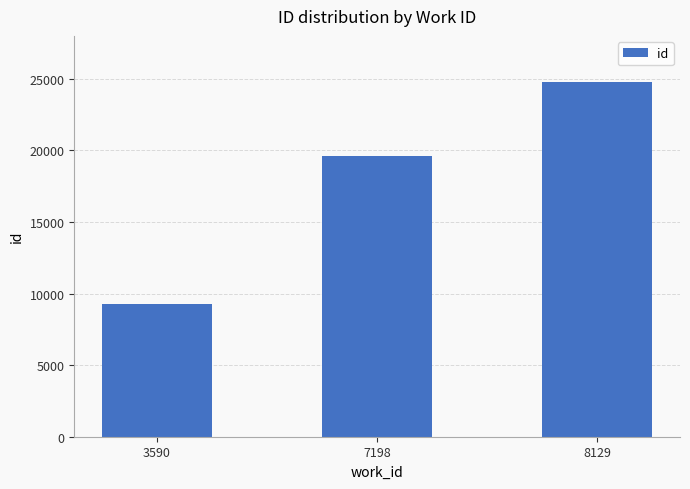

Is it true that the value at 3590 is 9286?

True